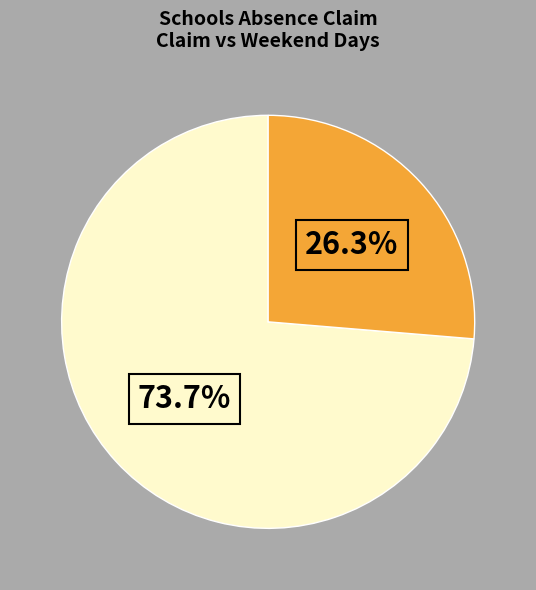

Does any single category account for the majority?

Yes